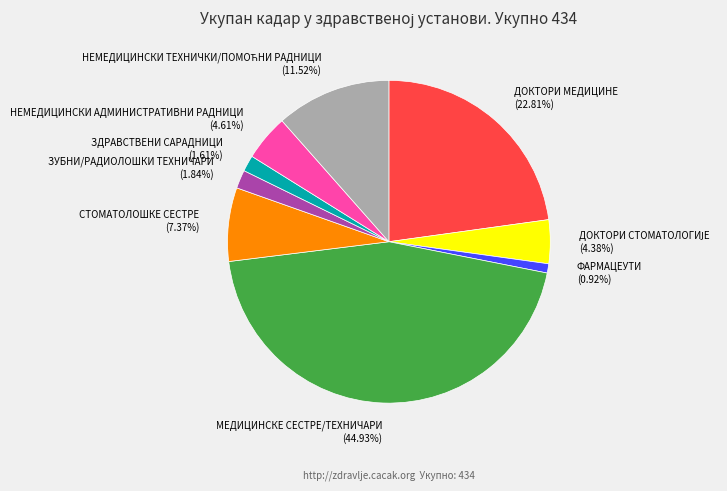

Does ФАРМАЦЕУТИ (0.92%) account for over 50% of the chart?

No